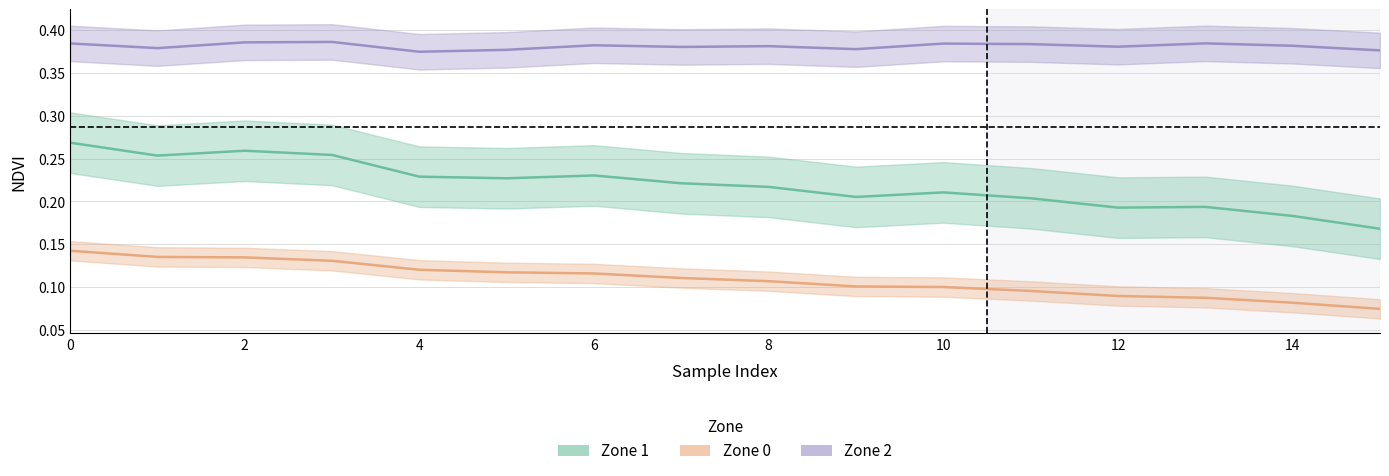

Rank the series by their maximum value, from highest to lowest.

Zone 2, Zone 1, Zone 0